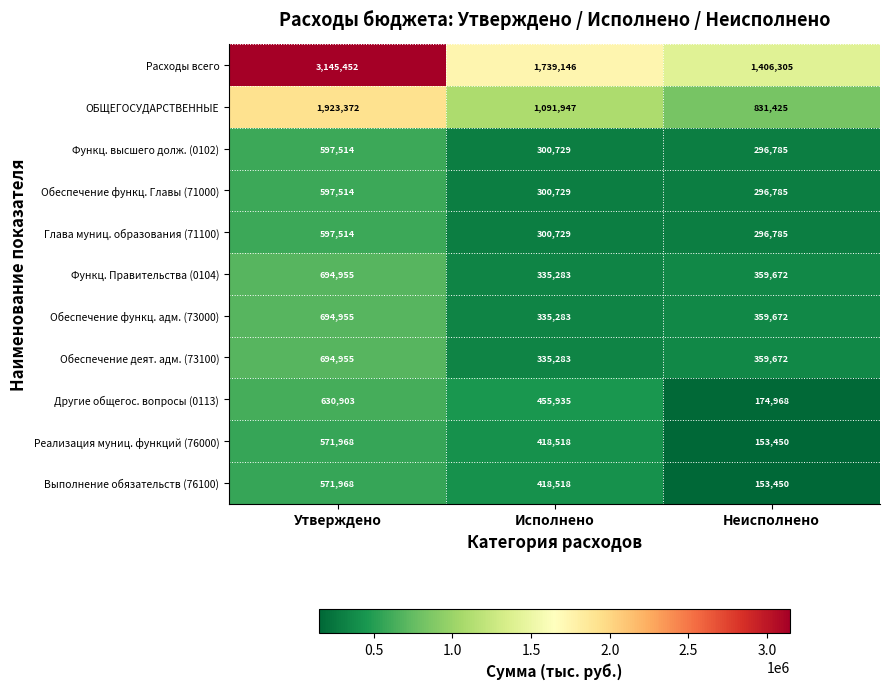

Which series has the largest total across all categories?

Расходы всего